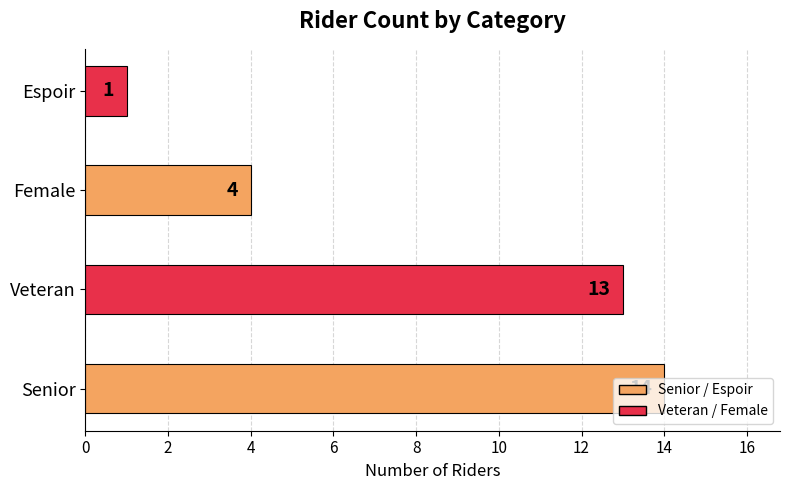

Does the chart contain stacked bars?

No